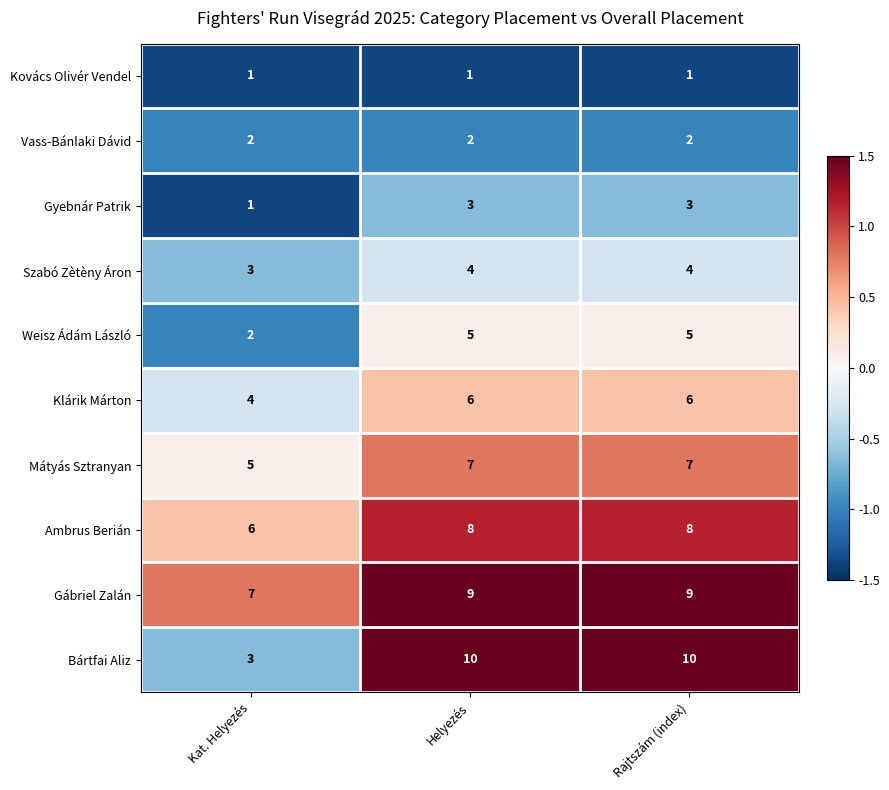

What is the average value of the Gábriel Zalán series?

8